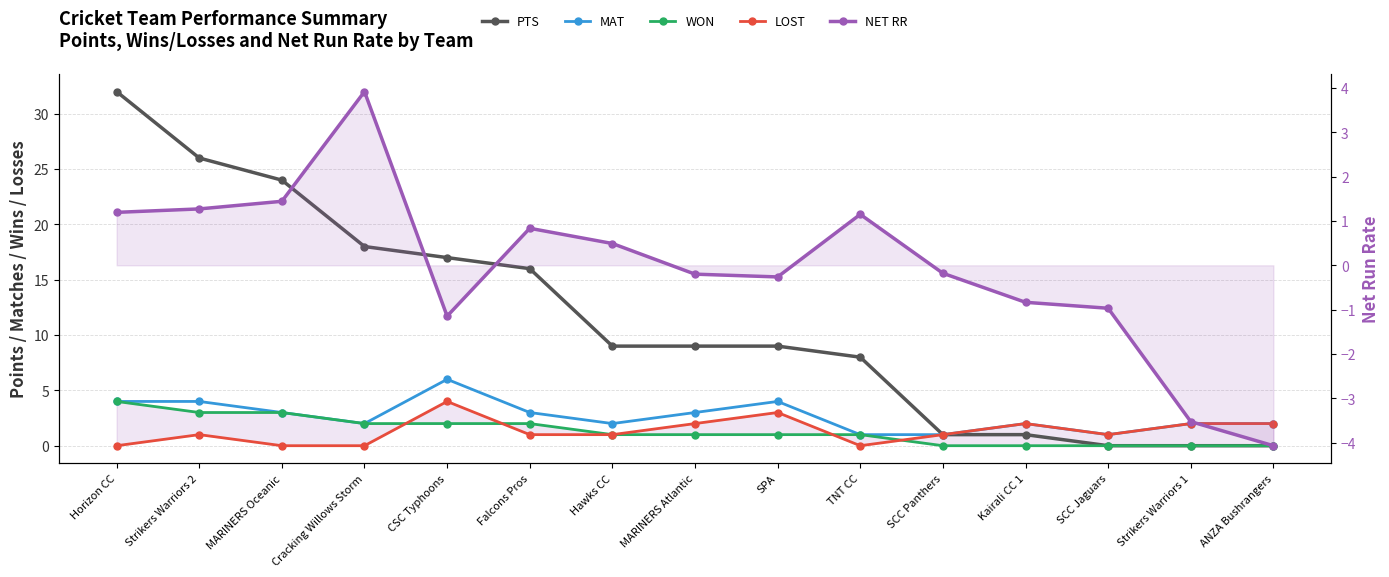

How many MAT values are between 2 and 4?

11